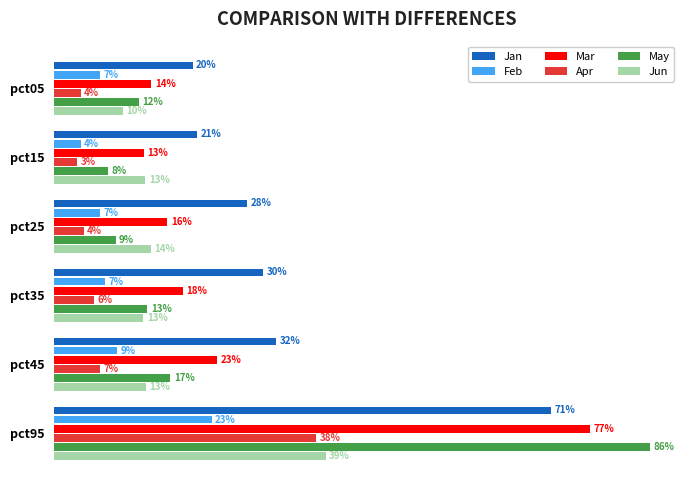

What are all the series names shown in the legend?

Jan, Feb, Mar, Apr, May, Jun